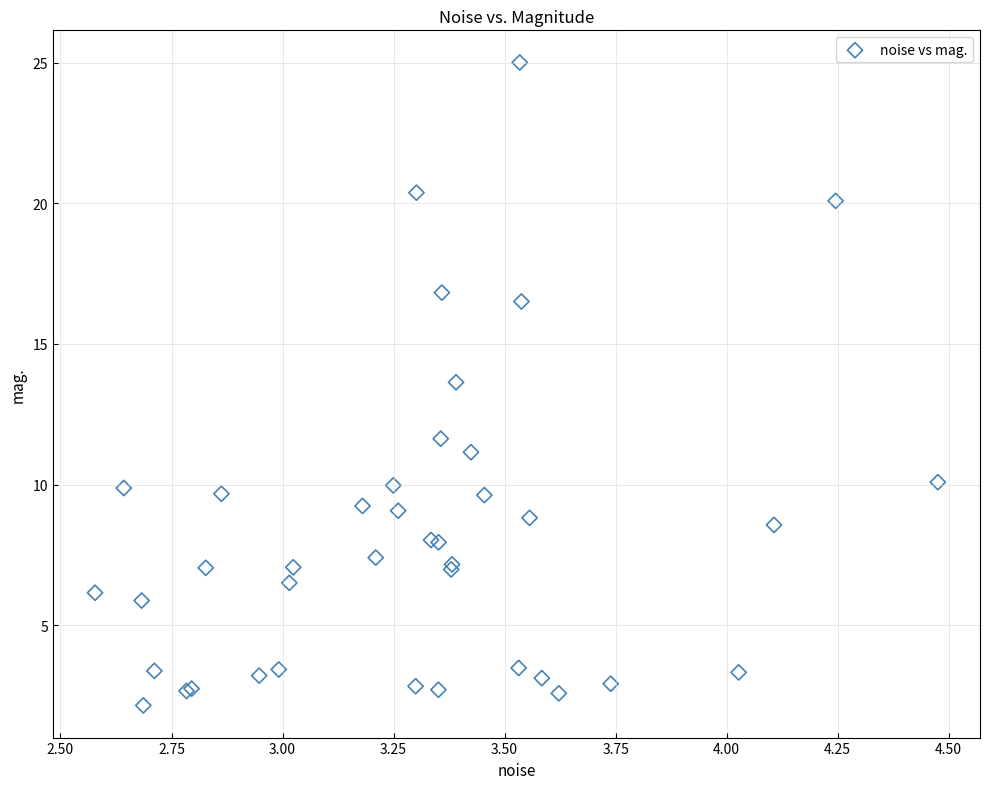

What Y value in the scatter plot is closest to 13?

13.6